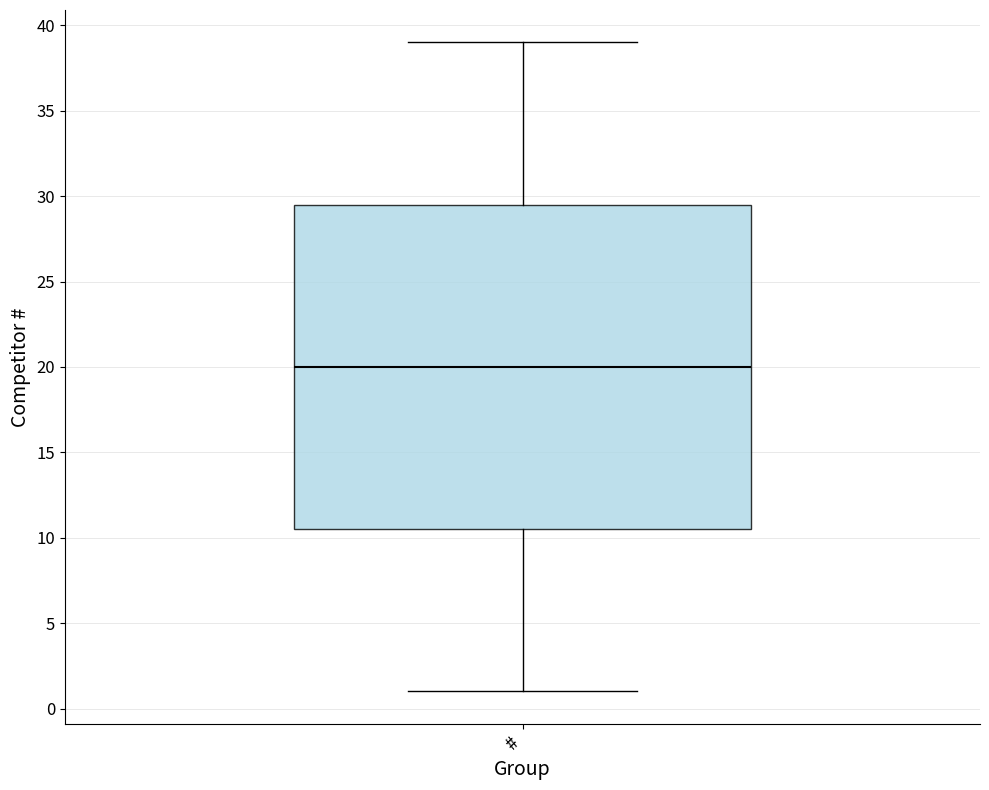

Read this box plot against the y-axis: the position of the median line, the range covered by the box, and the ends of both whiskers. The values are not printed on the chart, so give them approximately, as read against the axis.

median 20.0, box 10.5 to 29.5, whiskers 1.0 to 39.0